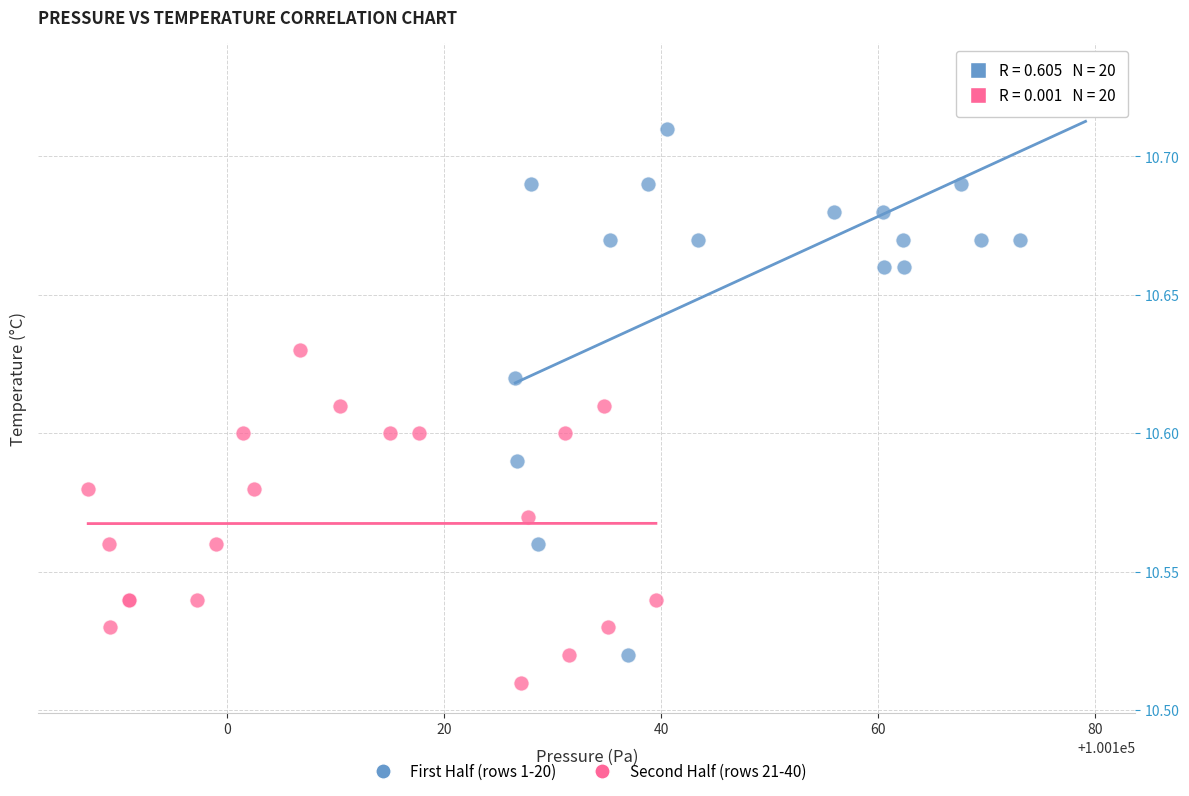

Which series has the widest spread of Y values?

First Half (rows 1-20)